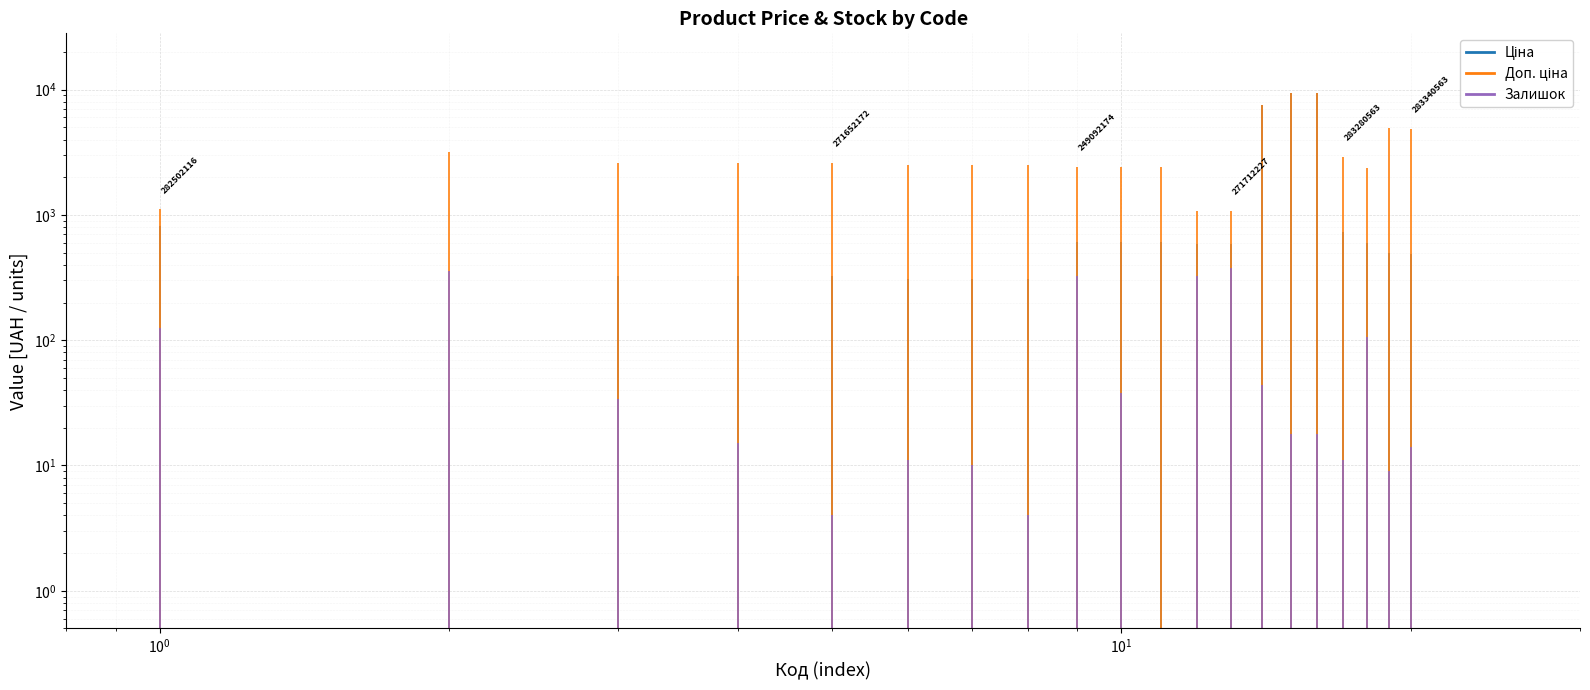

Which series has the largest range (max minus min)?

Доп. ціна